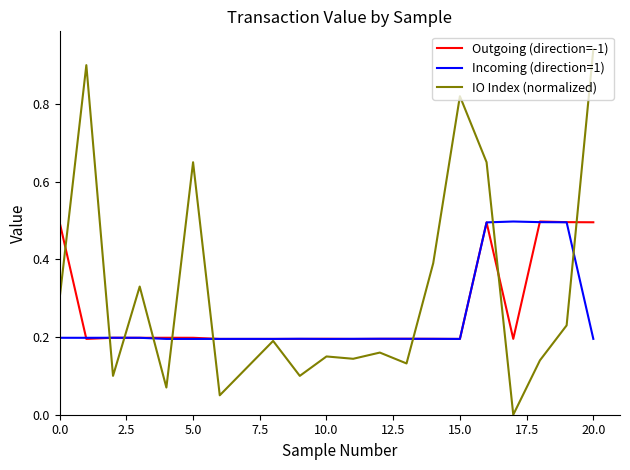

Which series has the largest total across all categories?

IO Index (normalized)